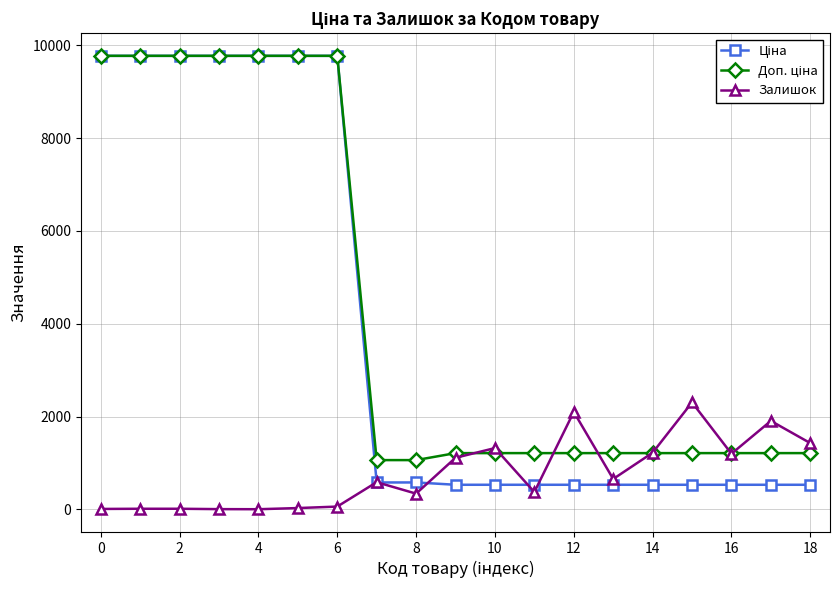

What is the maximum value shown in the chart?

9775.5